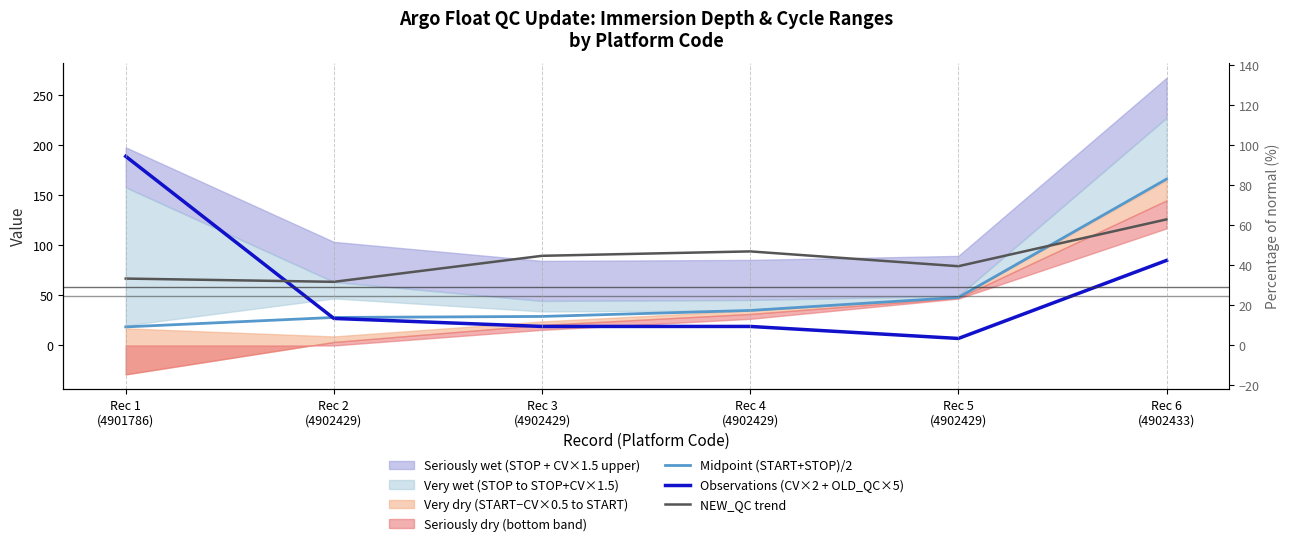

At how many categories does at least one series exceed 129?

2